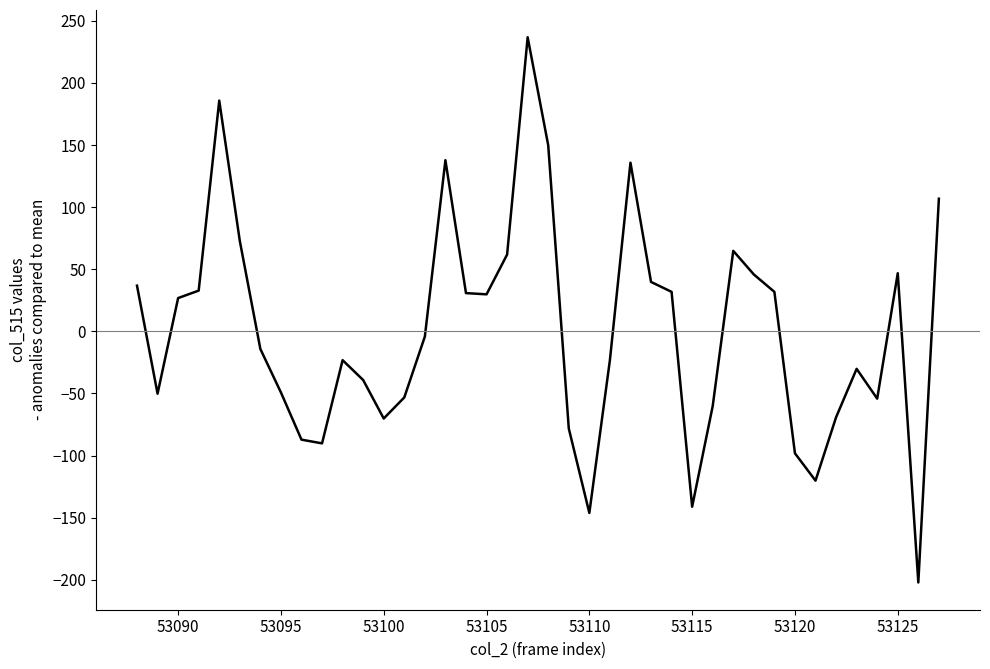

What is the greatest value displayed?

236.8